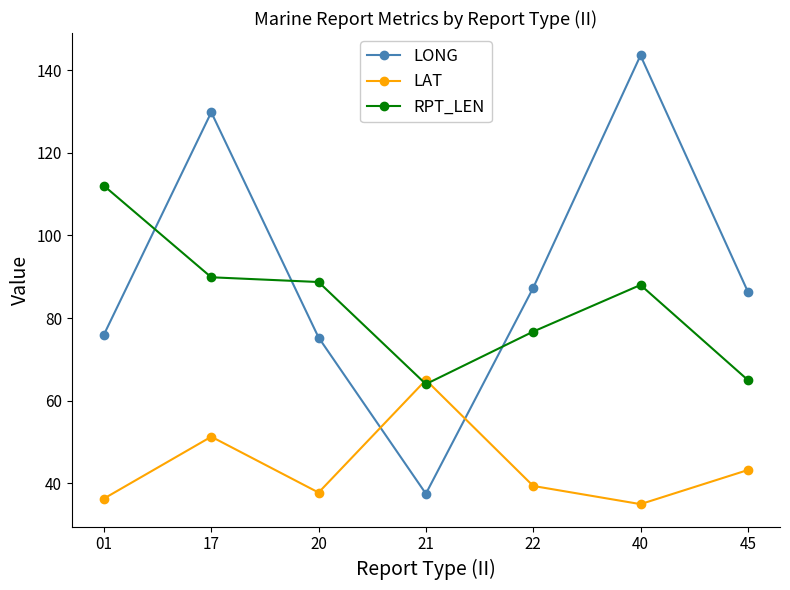

Which series has the widest spread of values?

LONG